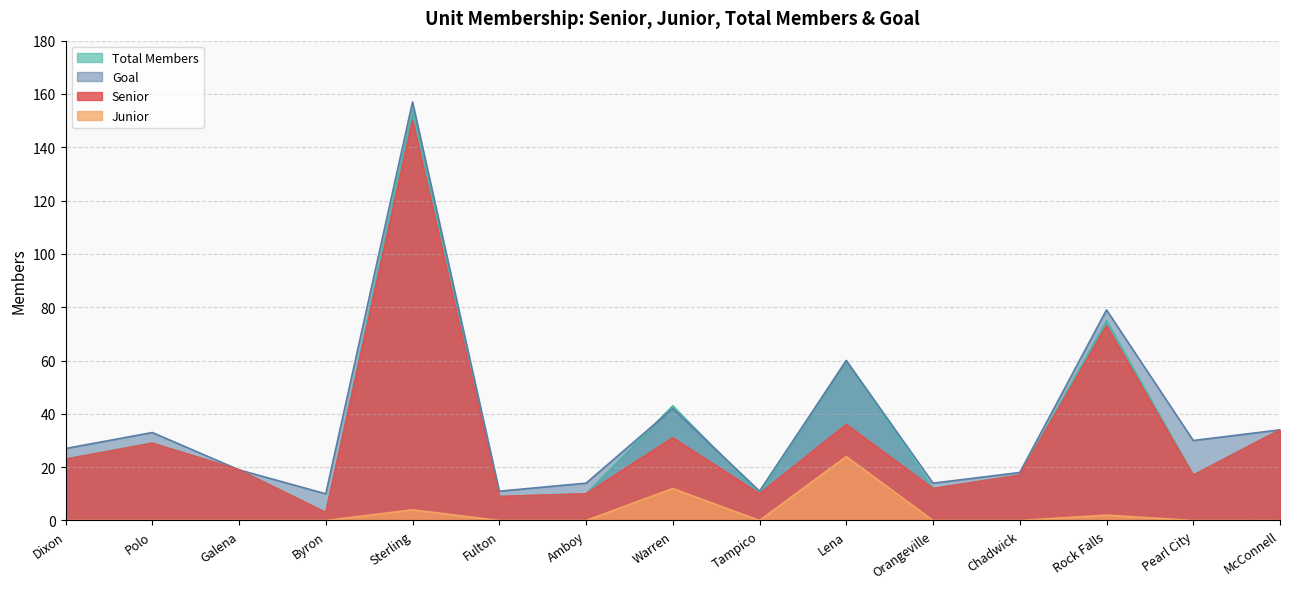

Which series has the largest total across all categories?

Goal